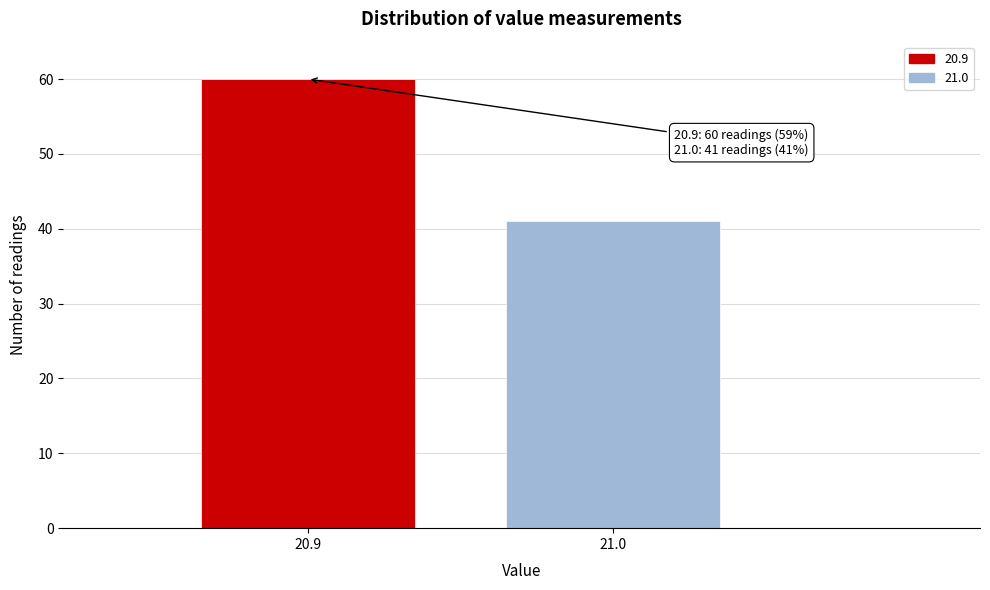

Reading right to left, transcribe all the data shown in this chart.

21.0=41	20.9=60